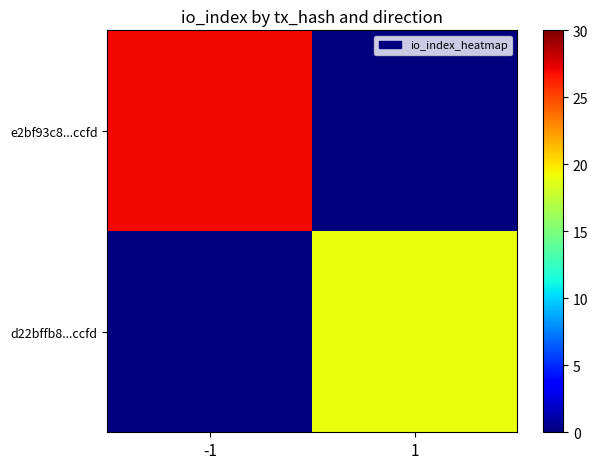

Rank the series by their maximum value, from lowest to highest.

d22bffb8...ccfd, e2bf93c8...ccfd